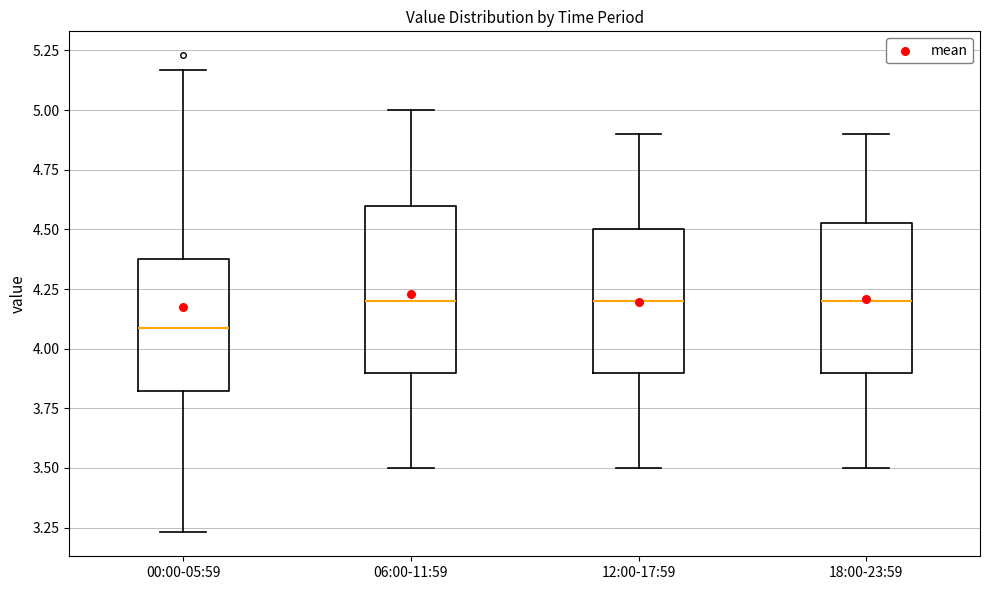

Reading left to right, read every box against the y-axis: the position of its median line, the range the box covers, and the ends of its whiskers. The values are not printed on the chart, so give them approximately, as read against the axis.

00:00-05:59: median 4.10, box 3.80 to 4.40, whiskers 3.25 to 5.15
06:00-11:59: median 4.20, box 3.90 to 4.60, whiskers 3.50 to 5.00
12:00-17:59: median 4.20, box 3.90 to 4.50, whiskers 3.50 to 4.90
18:00-23:59: median 4.20, box 3.90 to 4.55, whiskers 3.50 to 4.90